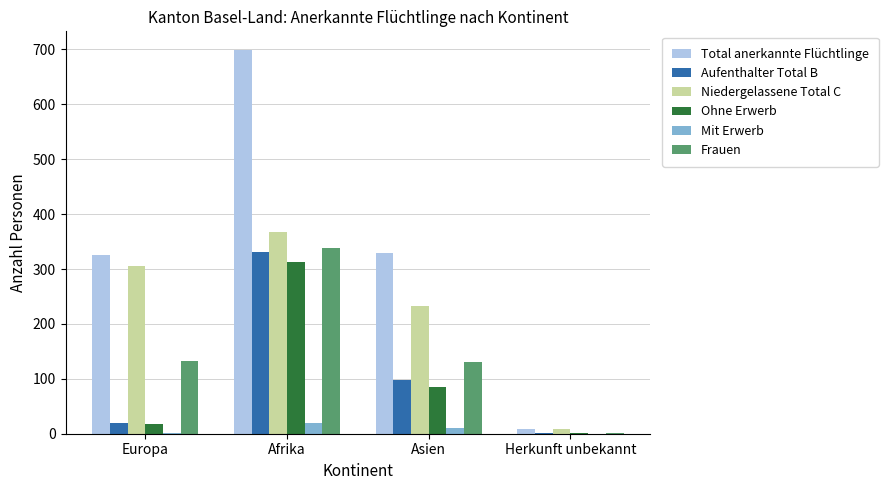

Between Asien and Herkunft unbekannt, which series saw the biggest shift?

Total anerkannte Flüchtlinge